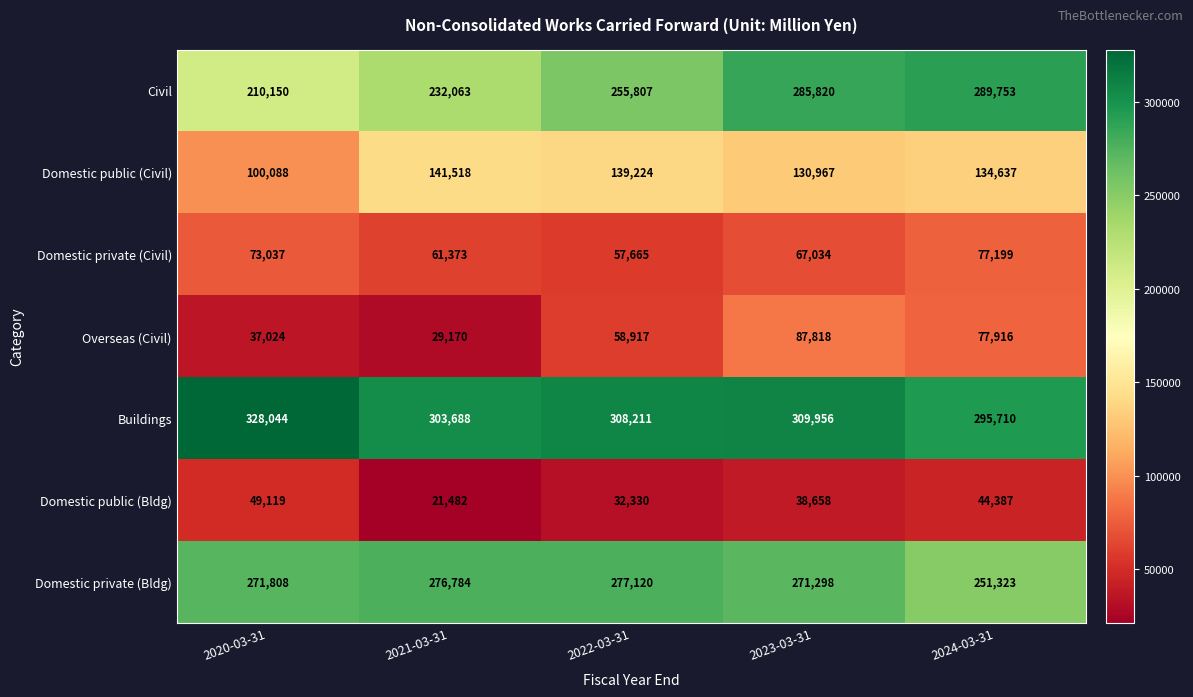

How many data points does each series have?

5